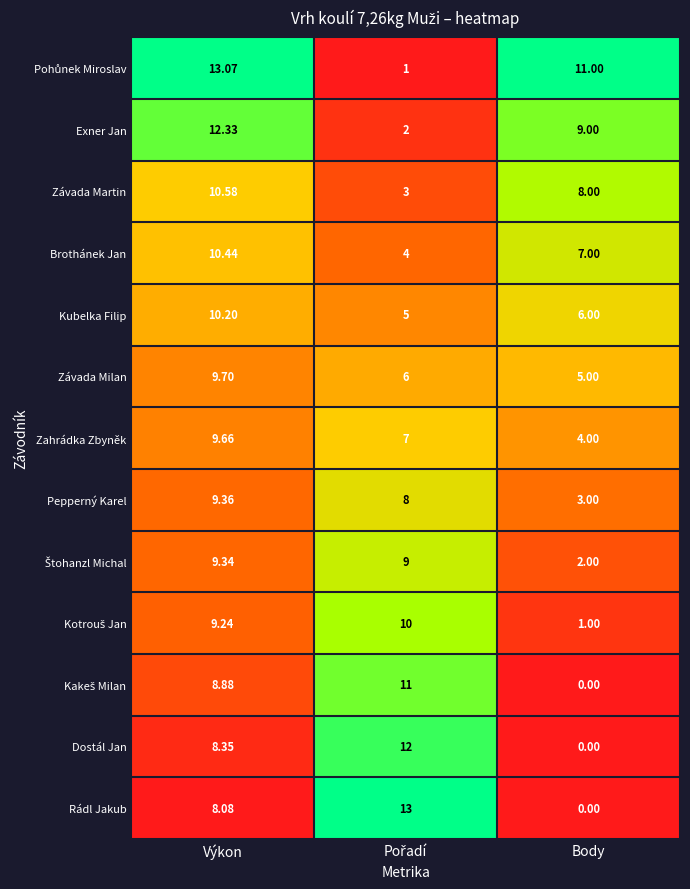

At which category is the sum across all series the highest?

Výkon